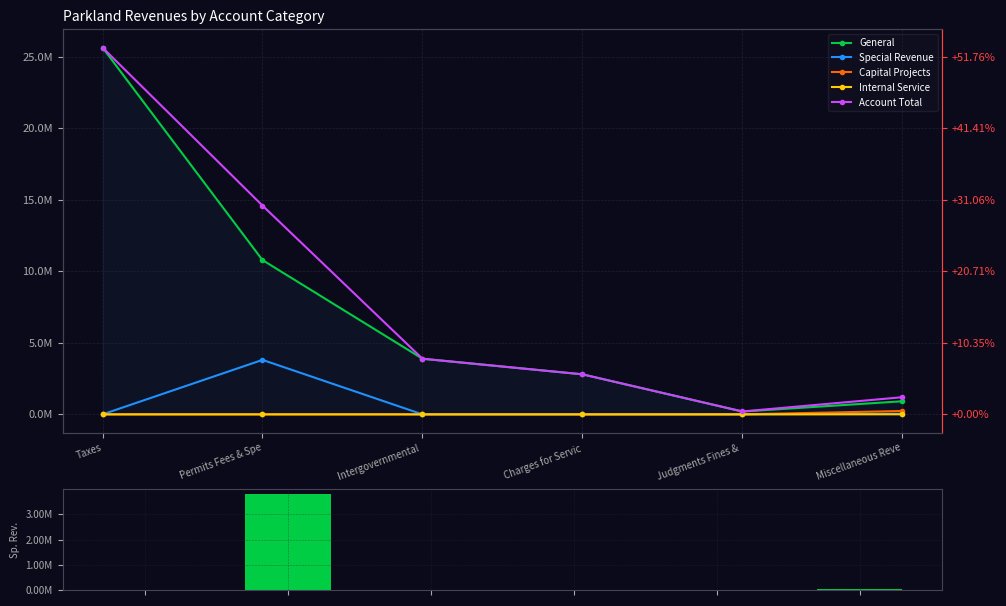

Reading left to right, what are all the values shown in this chart?

General: 25626068	10778774	3887126	2797486	196195	916782
Special Revenue: 0	3805830	0	0	7260	41076
Capital Projects: 0	0	0	0	0	236585
Internal Service: 0	0	0	0	0	4313
Account Total: 25626068	14584604	3887126	2797486	203455	1198756